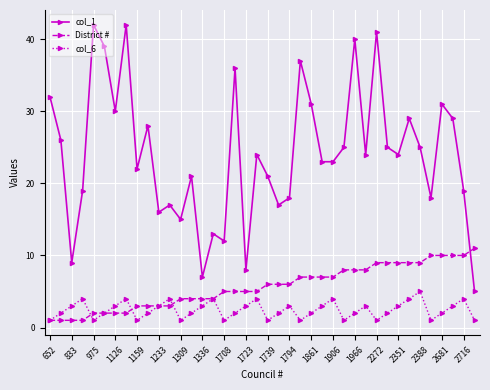

What is the sum of all District # values?

226